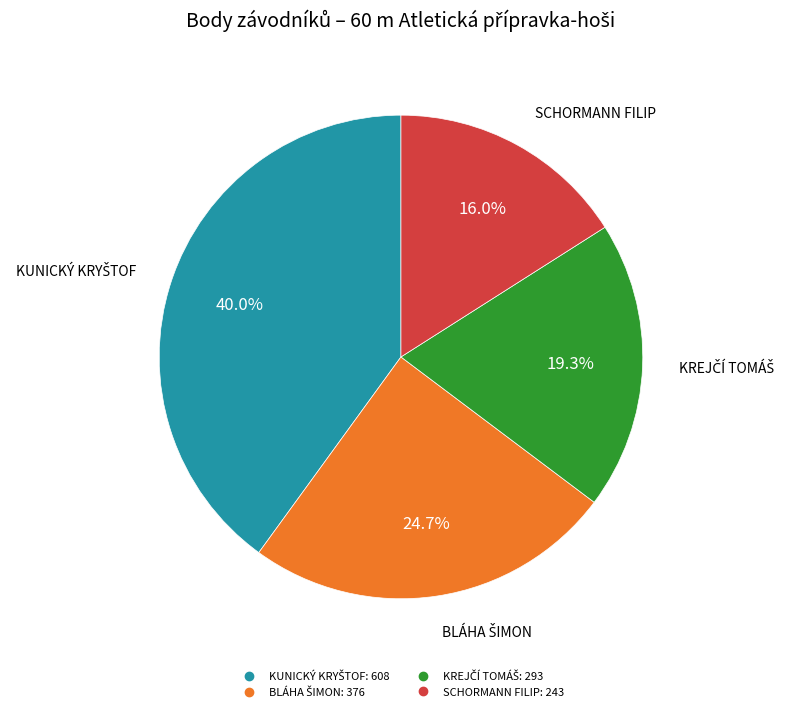

Does any single category account for the majority?

No